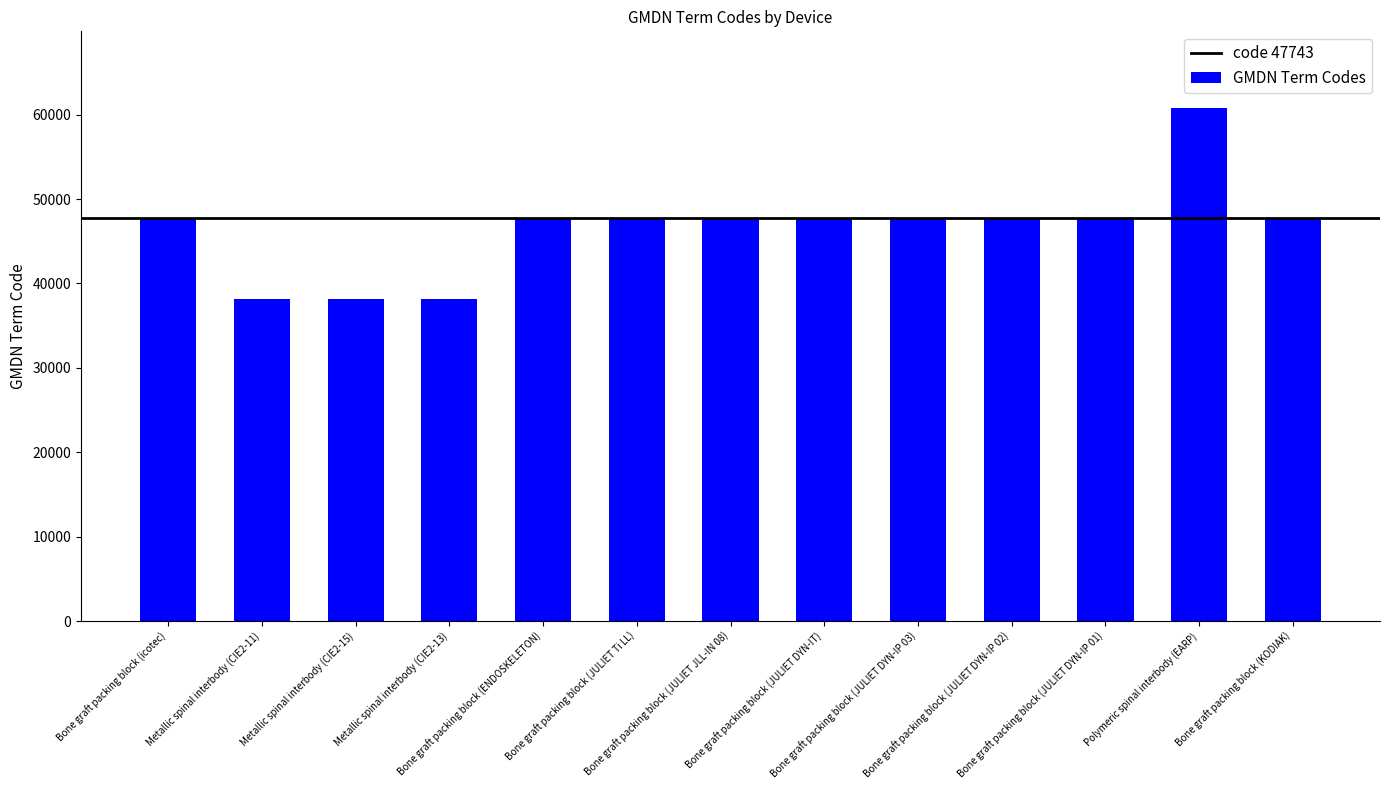

True or false: the data shows 47743 at Bone graft packing block (JULIET DYN-IP 02).

True